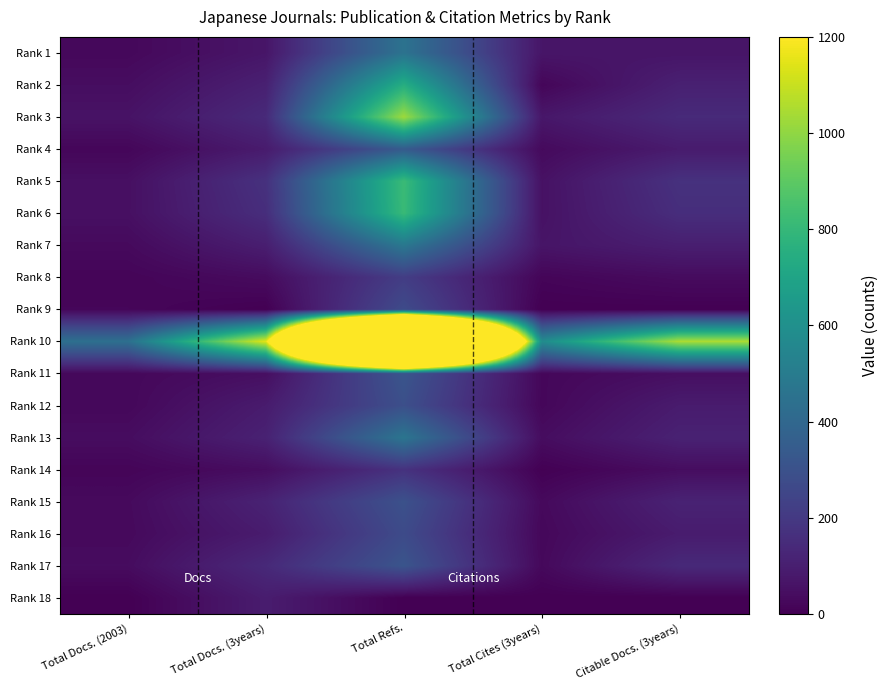

At Total Docs. (3years), list the series in order from largest to smallest.

Rank 10, Rank 5, Rank 6, Rank 3, Rank 17, Rank 15, Rank 13, Rank 2, Rank 7, Rank 18, Rank 16, Rank 12, Rank 4, Rank 1, Rank 11, Rank 14, Rank 8, Rank 9